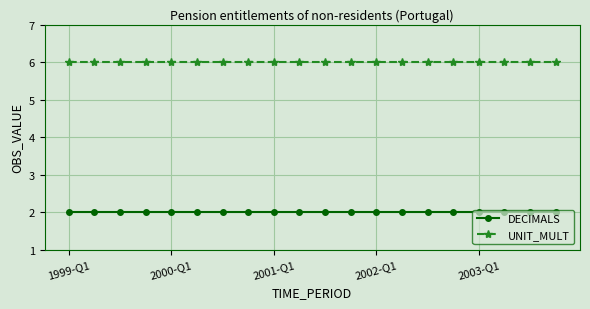

What is the average value of the UNIT_MULT series?

6